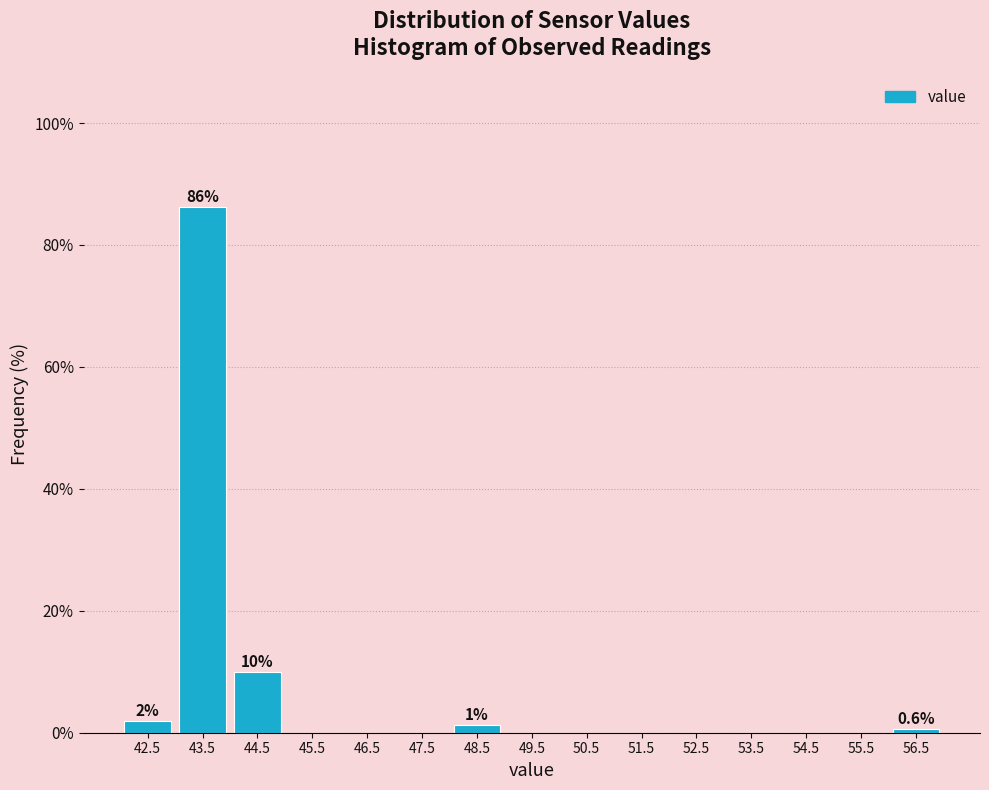

Over which range of the x-axis is the bar tallest?

43 to 44